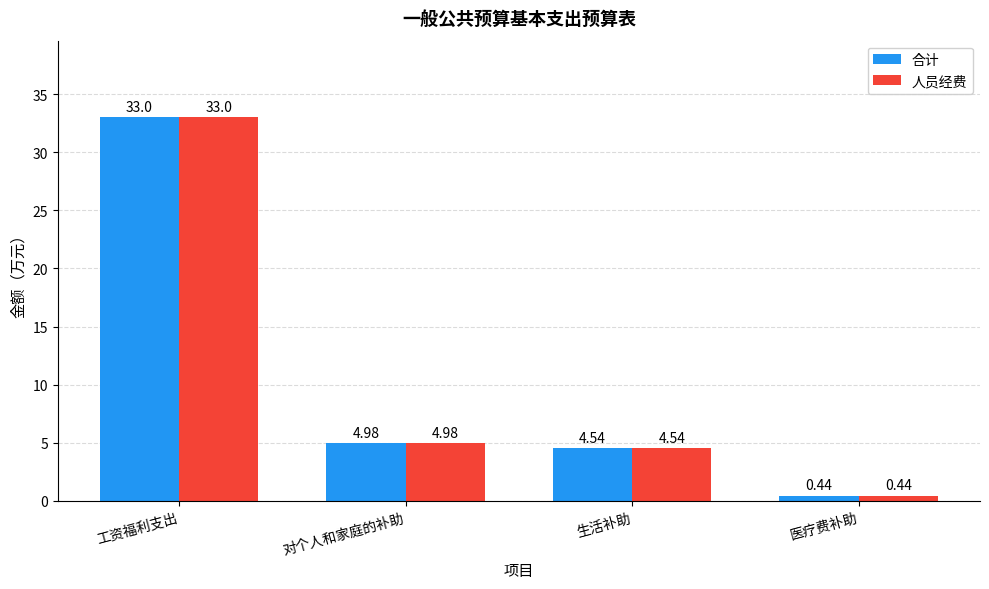

Rank the categories by 合计 value from highest to lowest.

工资福利支出, 对个人和家庭的补助, 生活补助, 医疗费补助